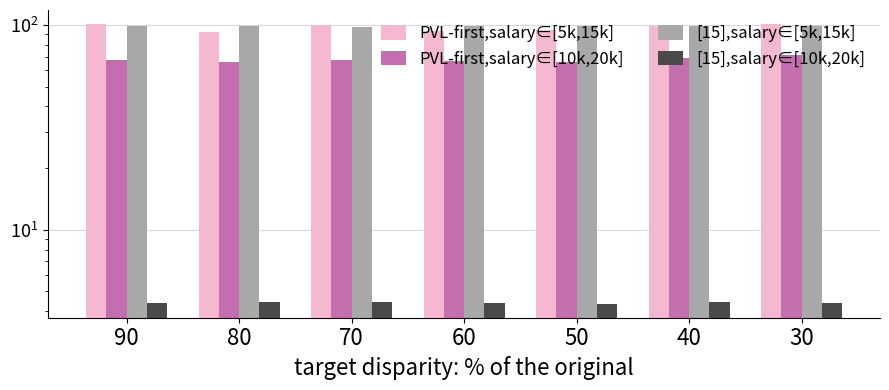

Between 50 and 40, which series saw the biggest shift?

PVL-first,salary∈[5k,15k]